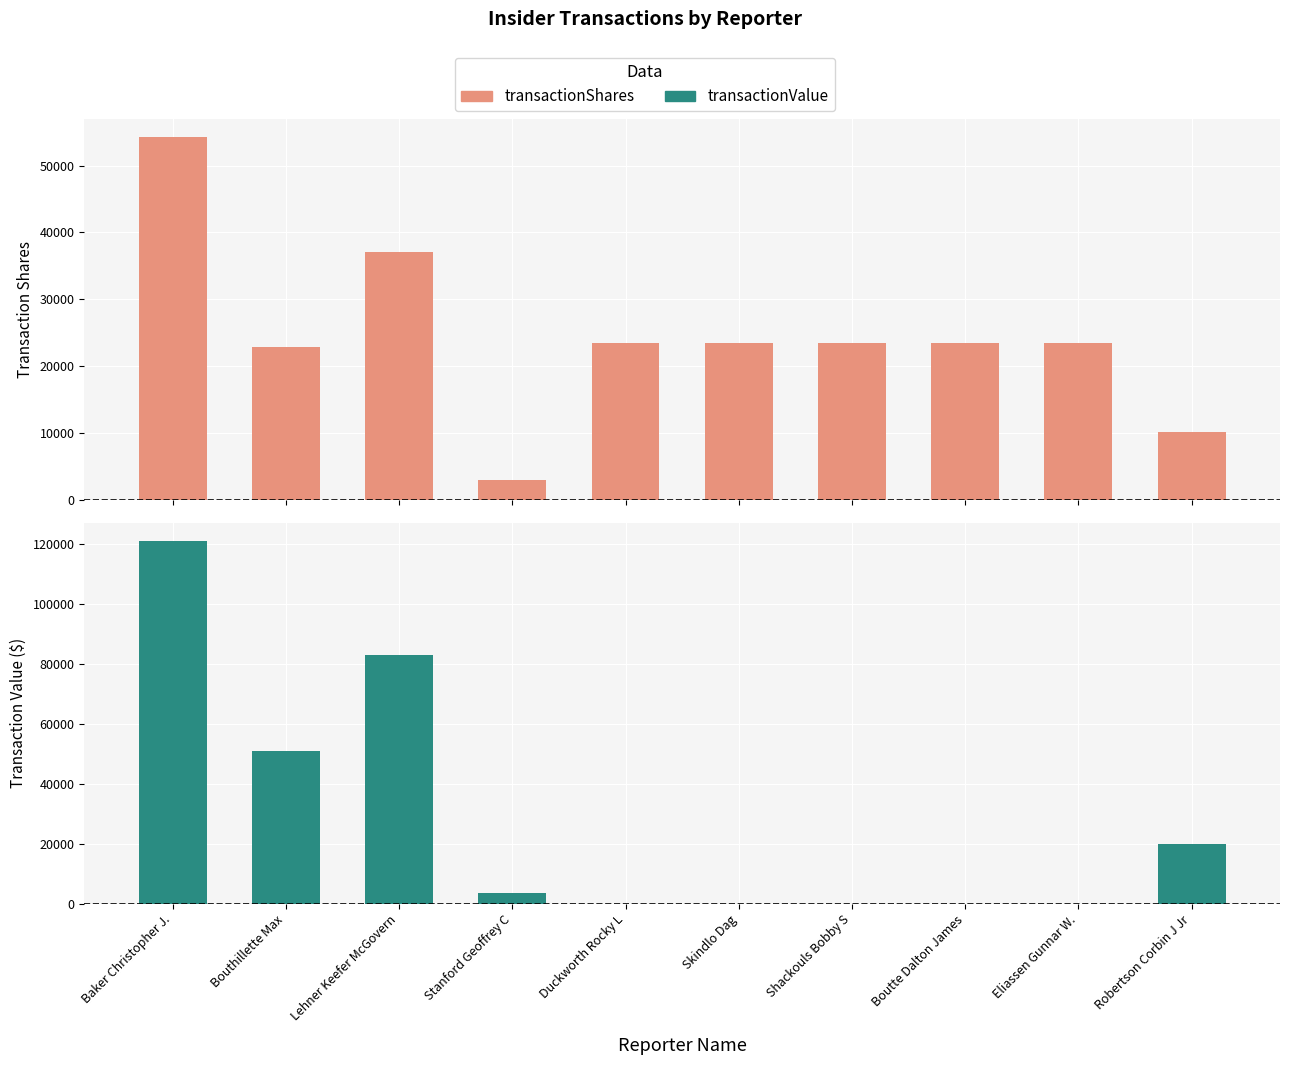

True or false: transactionValue has a value of 50942 at Bouthillette Max.

True